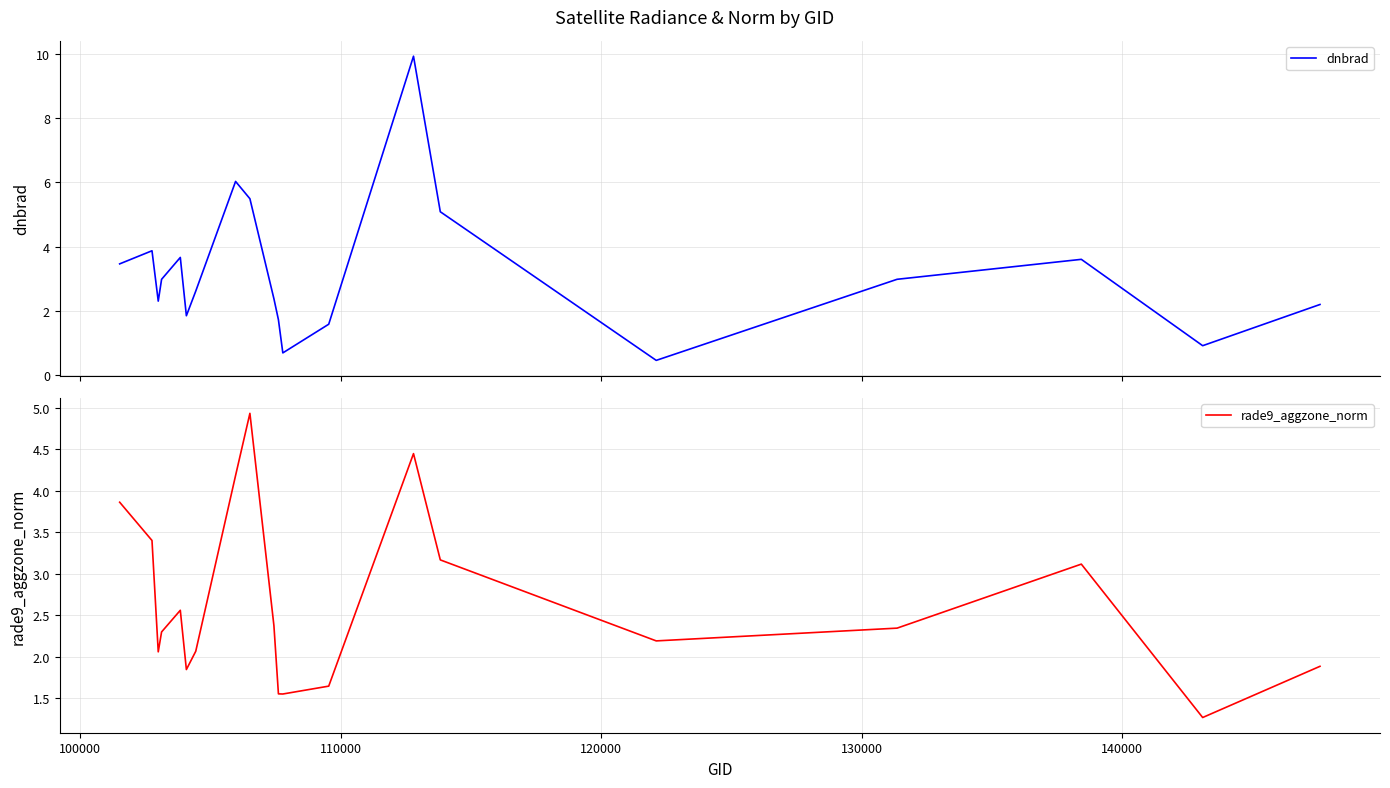

List the series in order of their peak value, highest first.

dnbrad, rade9_aggzone_norm